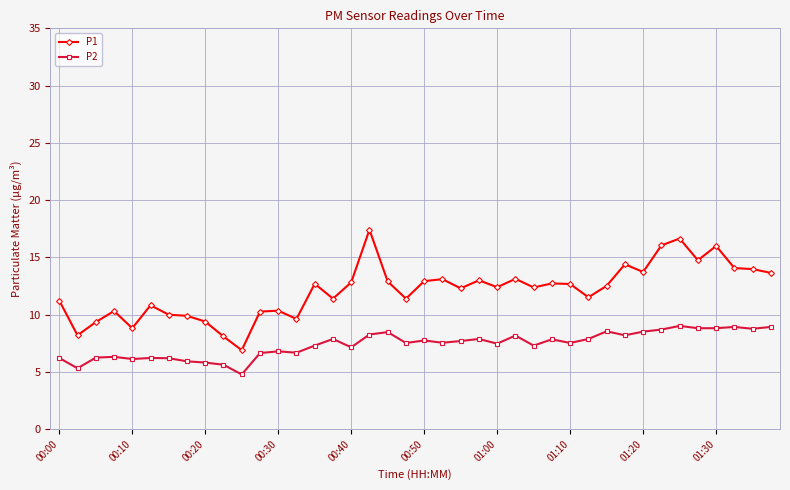

How many data points does each series have?

40